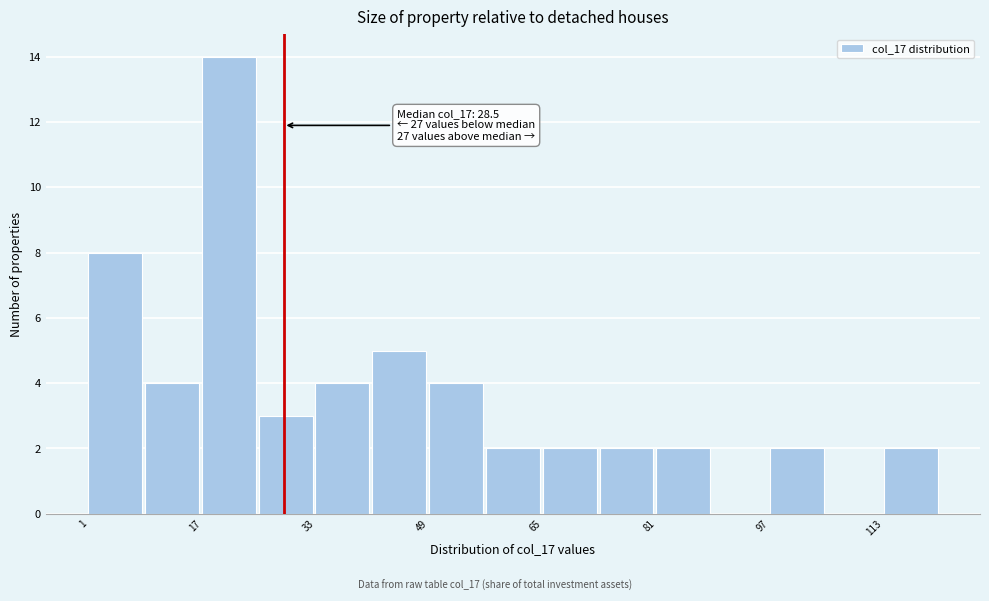

Over which range of the x-axis is the bar tallest?

17 to 25